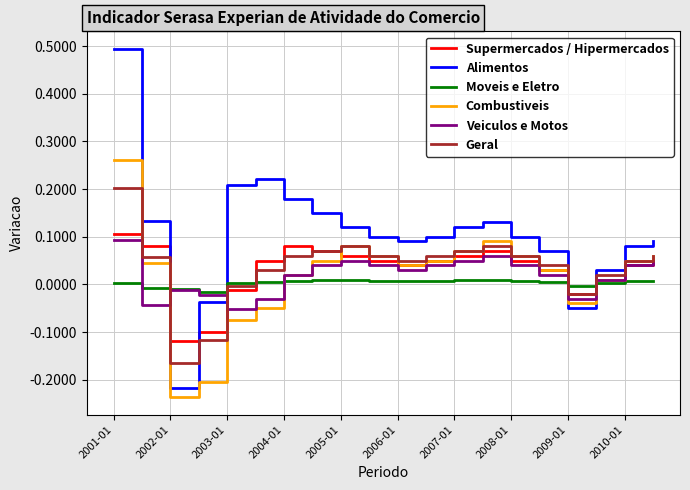

True or false: Alimentos and Moveis e Eletro intersect in this chart.

True